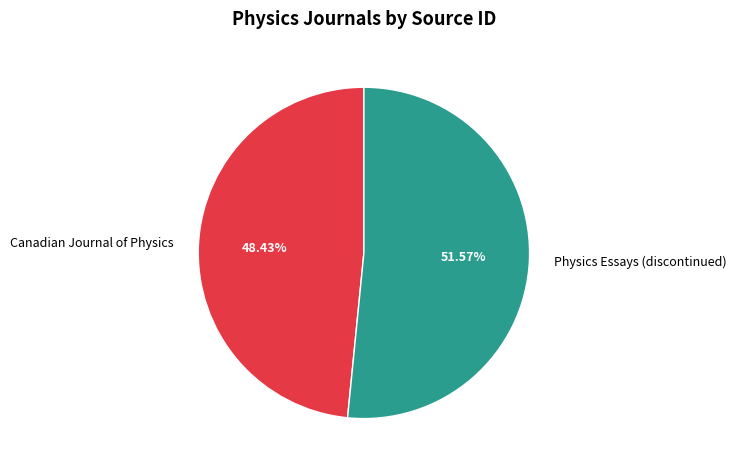

Is it true that Physics Essays (discontinued) is 52% of the pie?

True